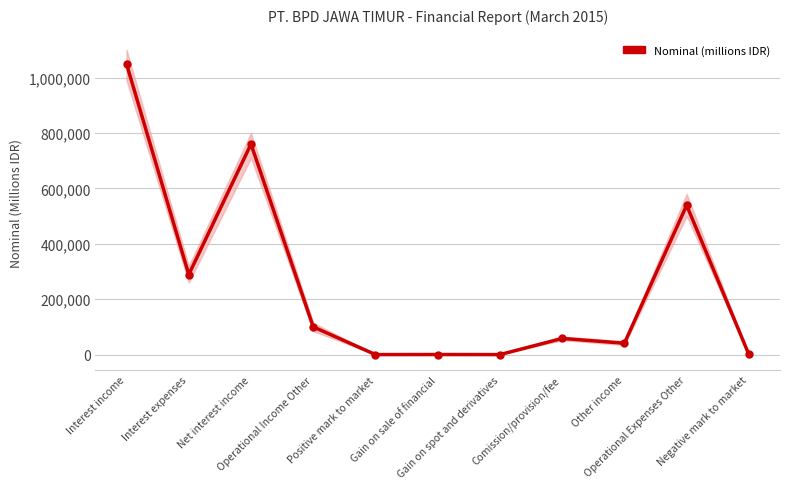

Reading left to right, extract all data points from this chart.

1048889	288980	759909	100132	105	330	106	58462	41129	539014	449